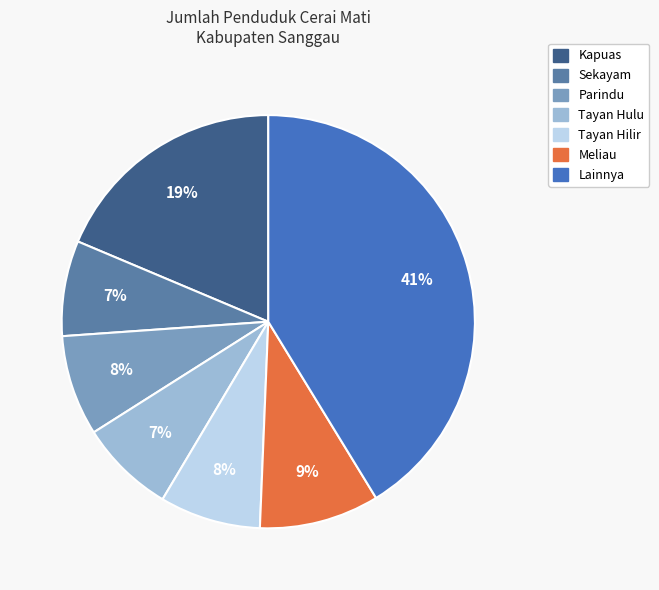

To the nearest percent, what is the difference between the largest and smallest slice percentages?

34%